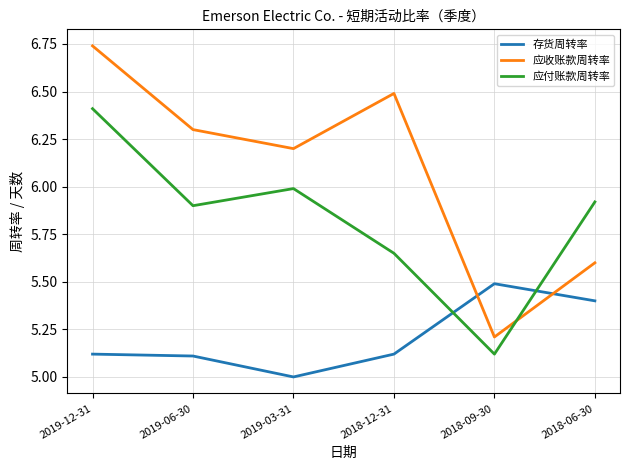

Count the 应收账款周转率 values in the range 5 to 6.

2